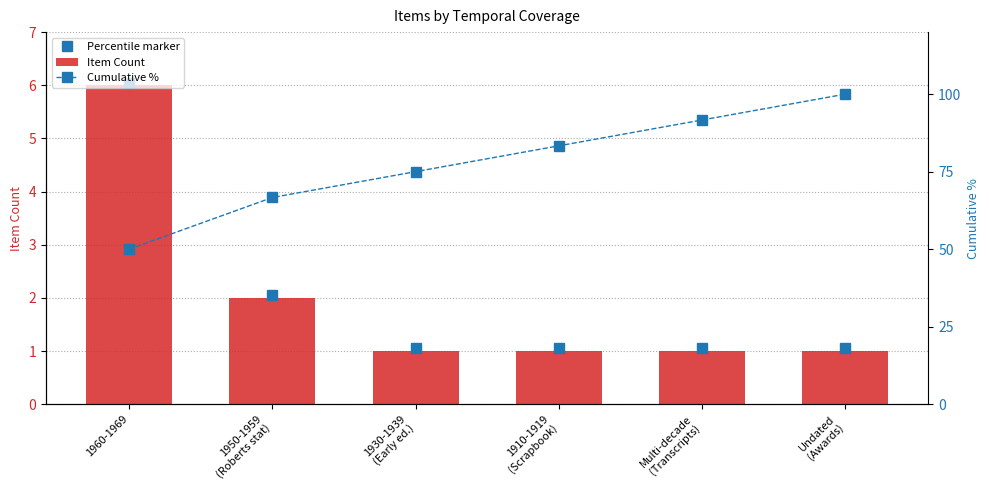

Rank the series by their maximum value, from highest to lowest.

Cumulative %, Item Count